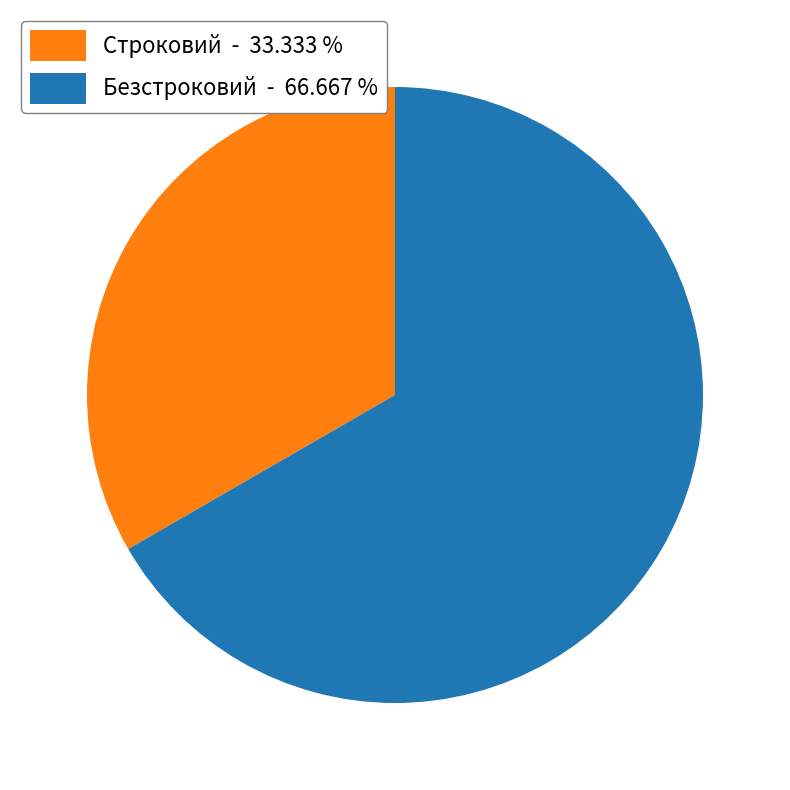

Which has a higher value, Безстроковий or Строковий?

Безстроковий